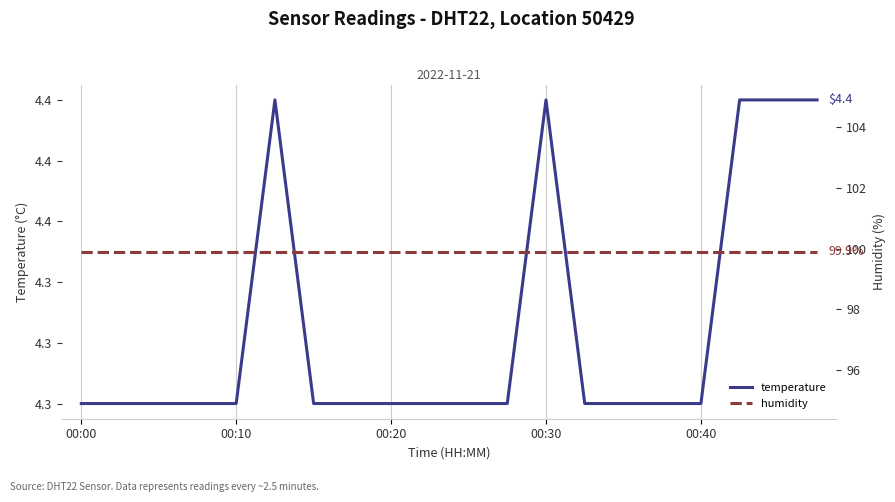

Reading left to right, extract all data points from this chart.

temperature: 4.3	4.3	4.3	4.3	4.3	4.4	4.3	4.3	4.3	4.3	4.3	4.3	4.4	4.3	4.3	4.3	4.3	4.4	4.4	4.4
humidity: 99.9	99.9	99.9	99.9	99.9	99.9	99.9	99.9	99.9	99.9	99.9	99.9	99.9	99.9	99.9	99.9	99.9	99.9	99.9	99.9